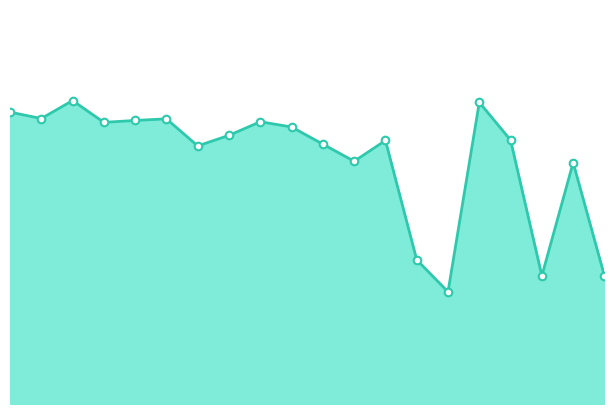

Is this an area chart (filled region under the line)?

Yes